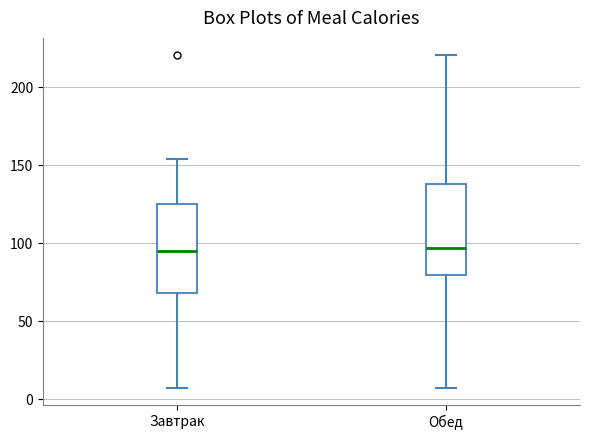

Reading left to right, read every box against the y-axis: the position of its median line, the range the box covers, and the ends of its whiskers. The values are not printed on the chart, so give them approximately, as read against the axis.

Завтрак: median 95, box 70 to 125, whiskers 5 to 155
Обед: median 95, box 80 to 140, whiskers 5 to 220